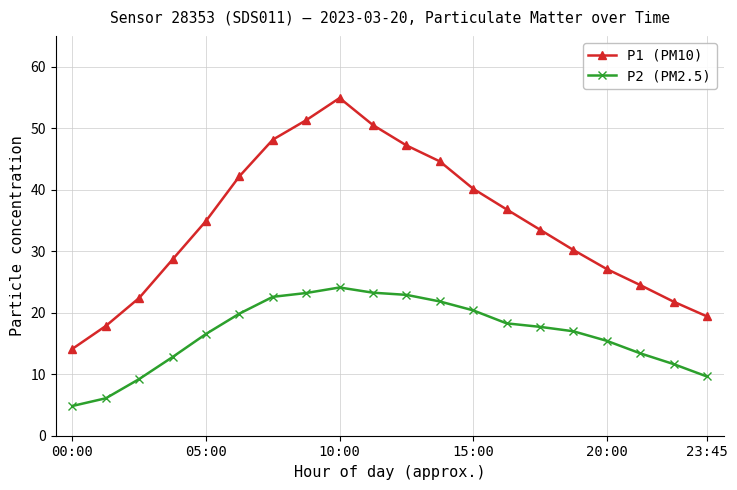

True or false: P2 (PM2.5) and P1 (PM10) intersect in this chart.

False